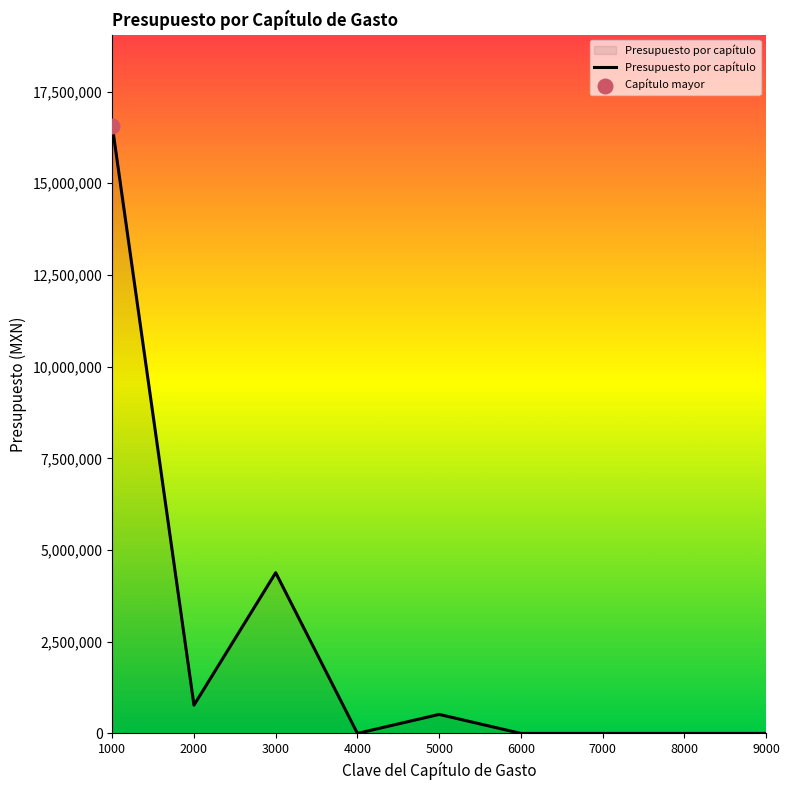

Which has a higher value, 1000 or 4000?

1000